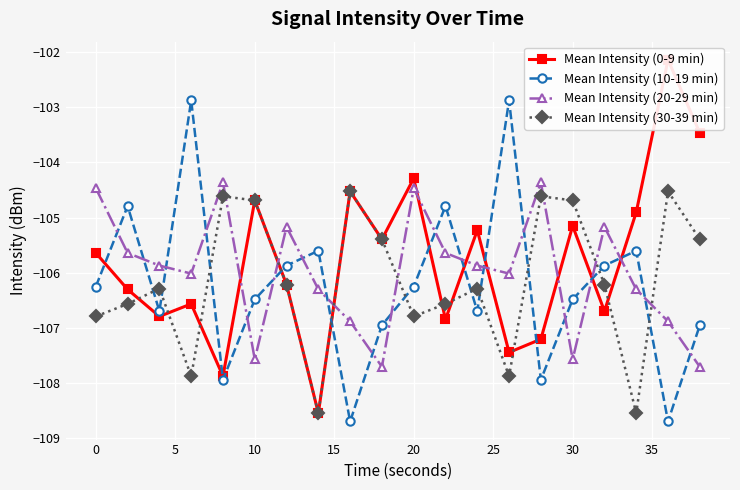

Which series ends up on top after the final intersection of Mean Intensity (20-29 min) and Mean Intensity (30-39 min)?

Mean Intensity (30-39 min)